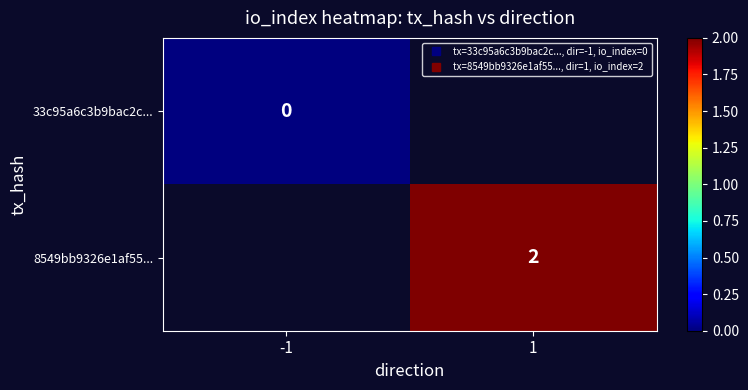

Which series has the widest spread of values?

33c95a6c3b9bac2c...